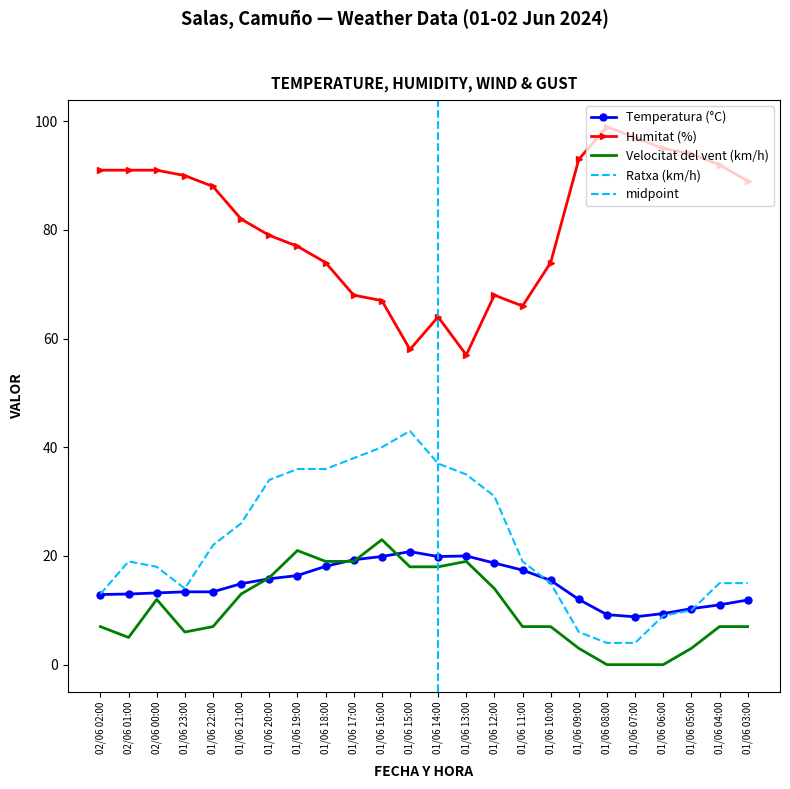

Count the number of data series in this chart.

4